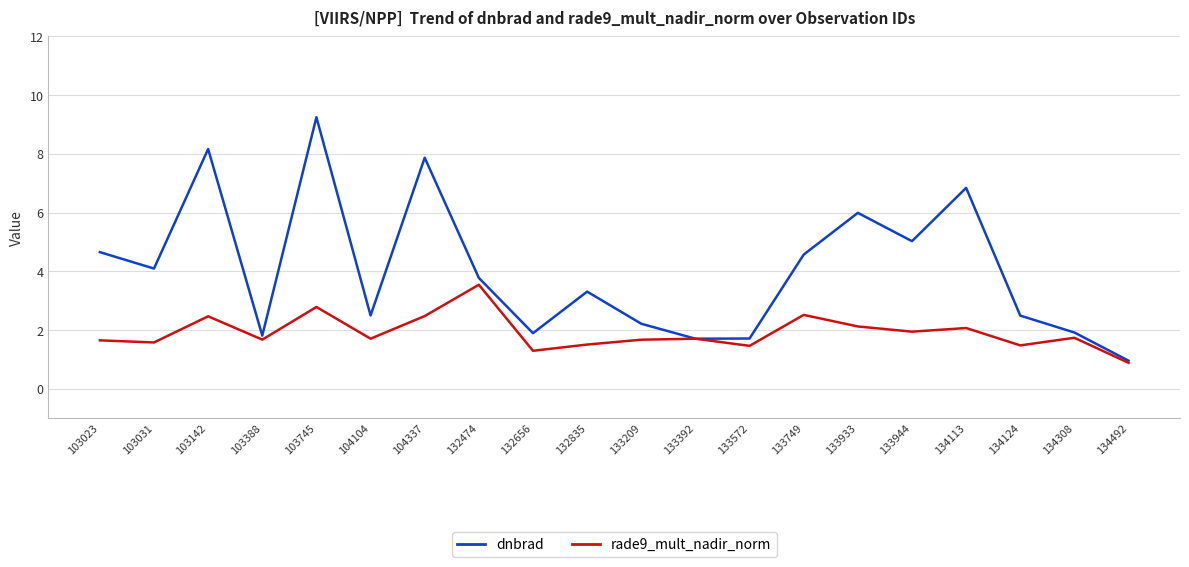

Which label corresponds to the largest value in the chart?

103745